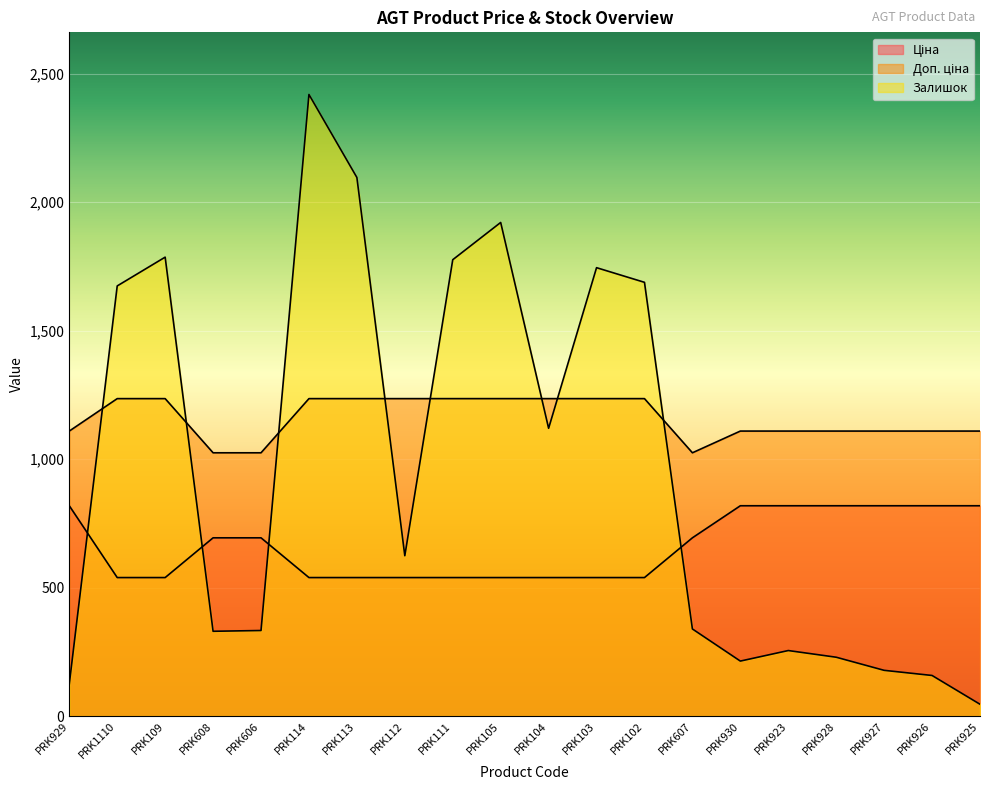

Does the chart display data point markers on the line(s)?

No